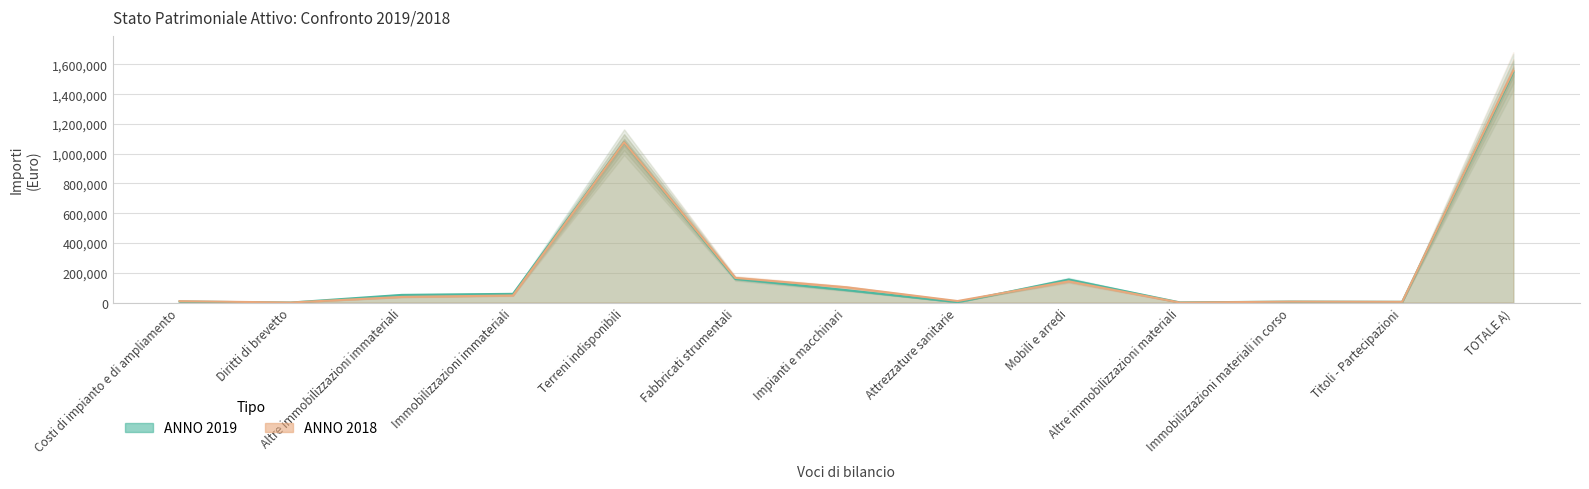

Where is the first local maximum for ANNO 2018?

Terreni indisponibili